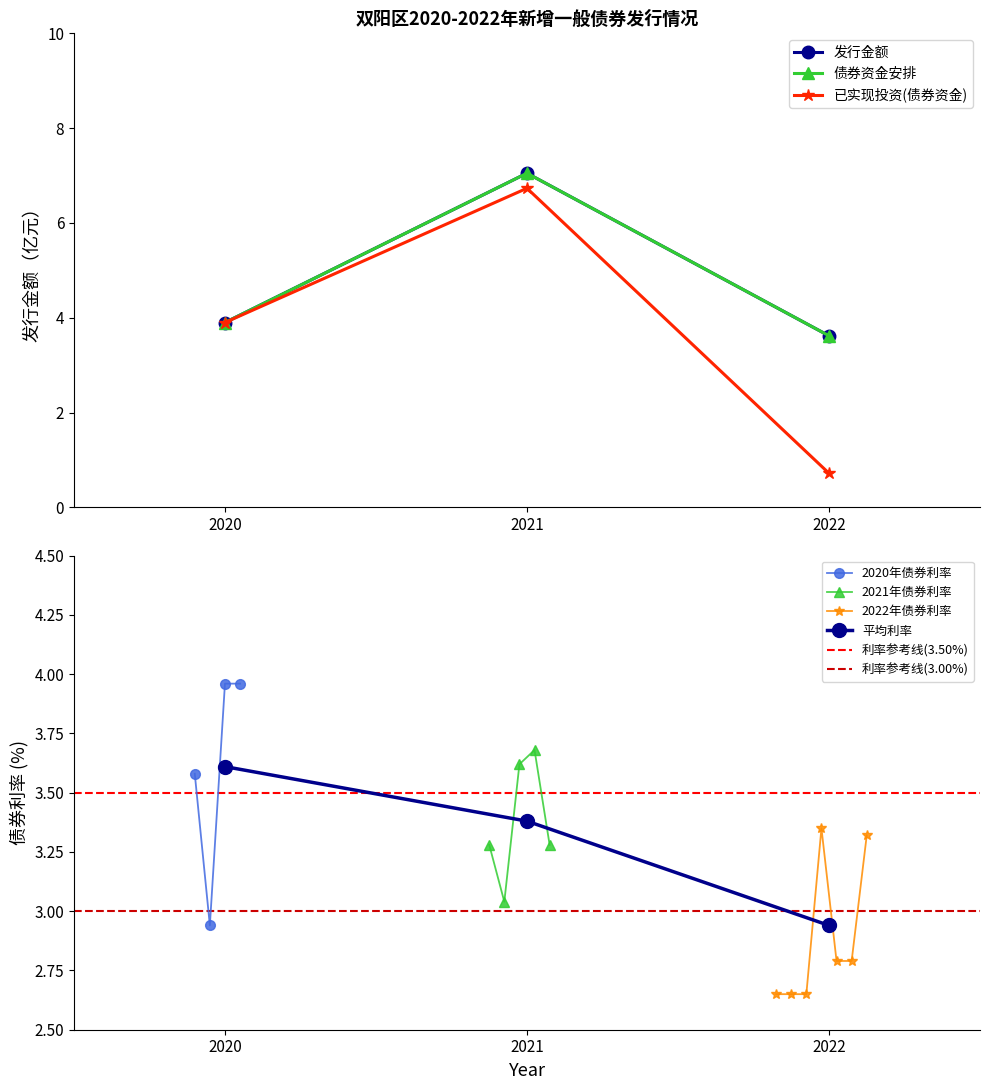

How many interior local valleys does the 2020年债券利率 series have?

1